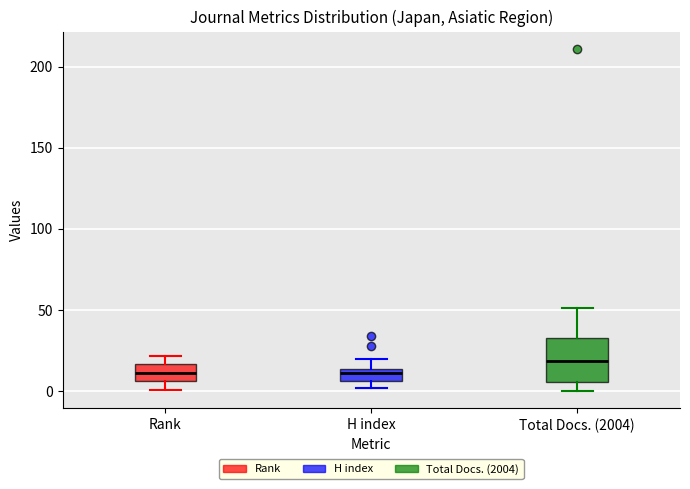

Comparing the boxes themselves (not the whiskers), which one is the tallest?

Total Docs. (2004)